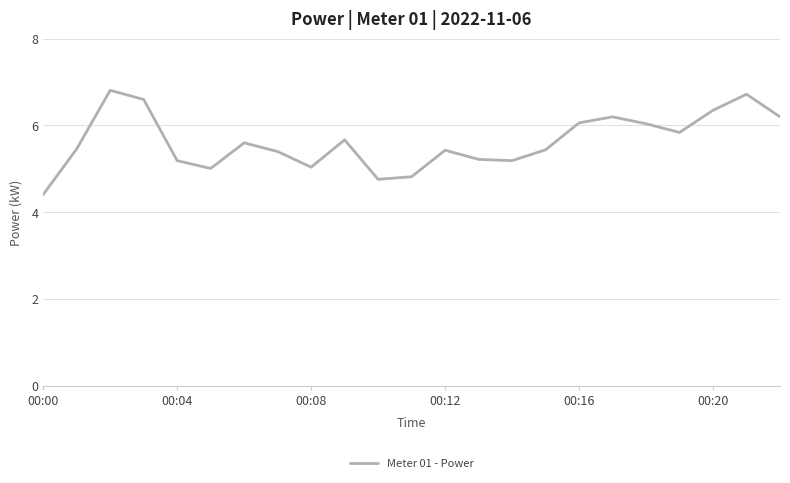

What is the minimum value shown in the chart?

4.4